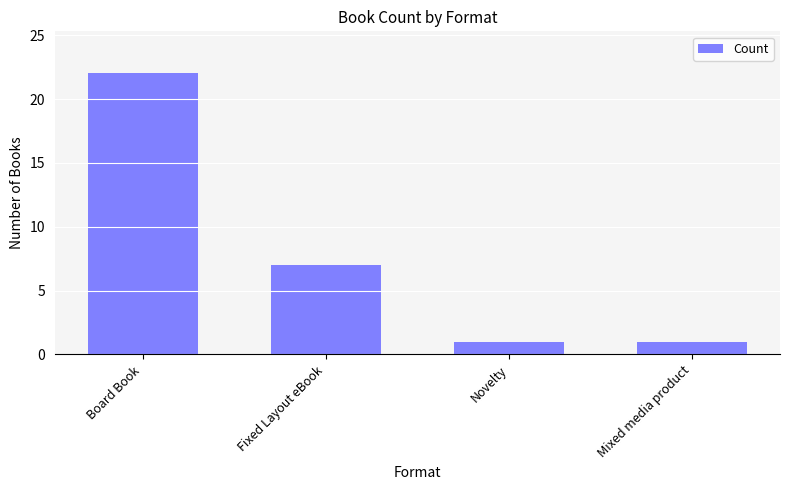

What is the label of the 4th bar from the right?

Board Book